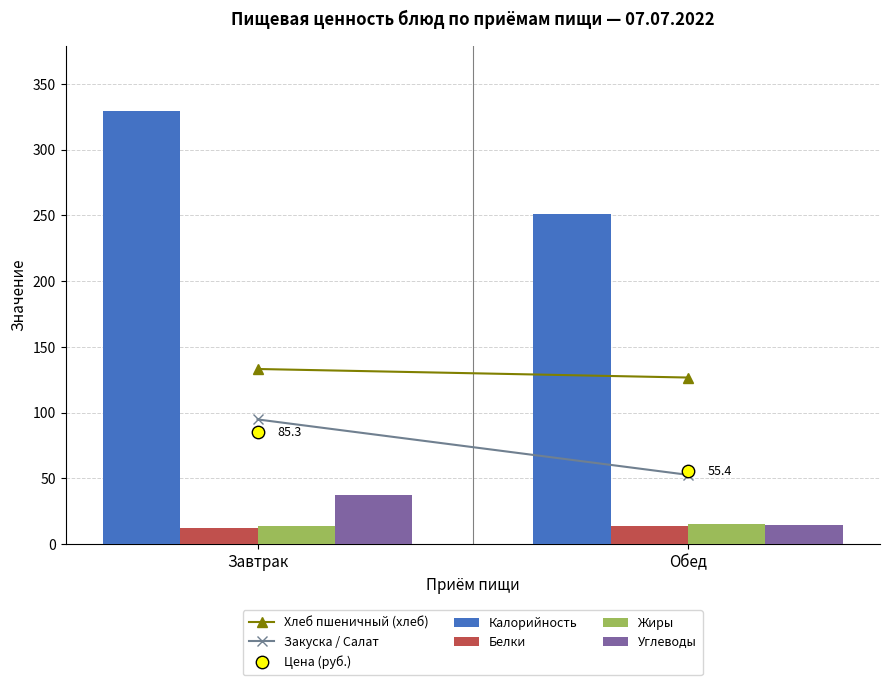

At which category is the sum across all series the highest?

Завтрак